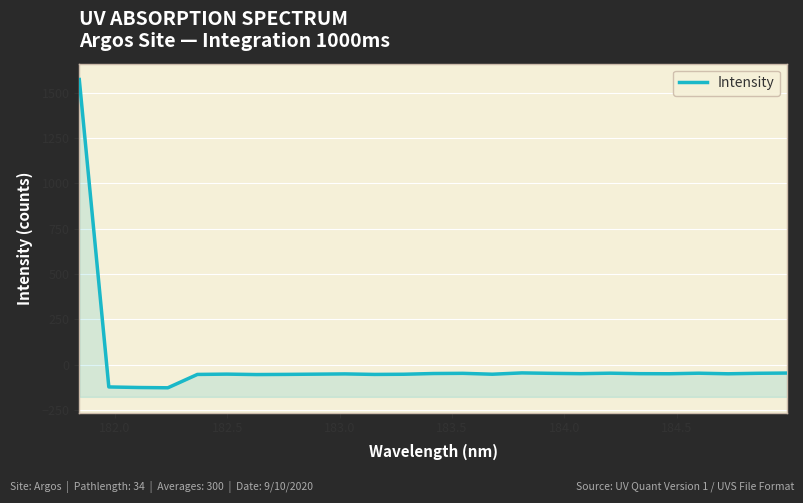

Is it true that the value at 9 is -22.0?

False